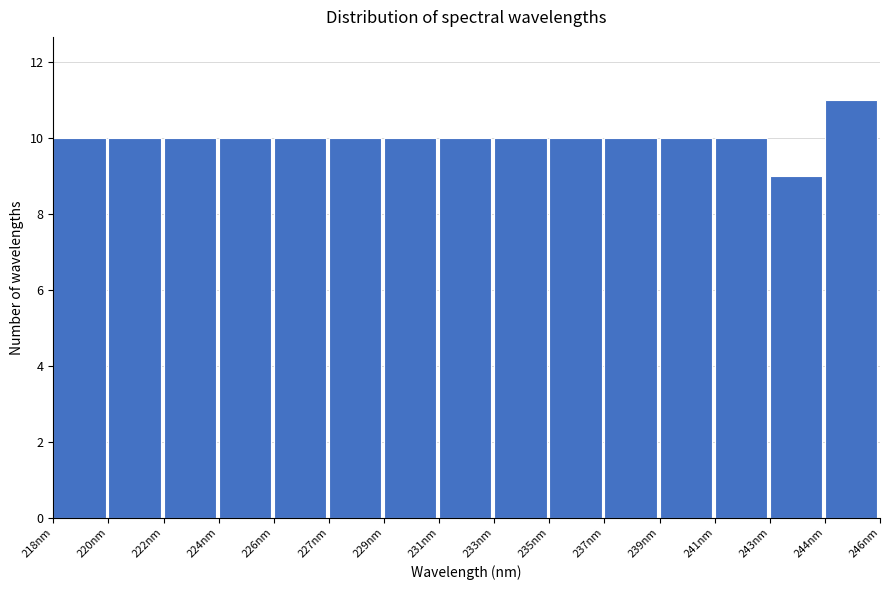

Reading left to right, transcribe all the data shown in this chart.

218nm=10	220nm=10	222nm=10	224nm=10	226nm=10	227nm=10	229nm=10	231nm=10	233nm=10	235nm=10	237nm=10	239nm=10	241nm=10	243nm=9	244nm=11